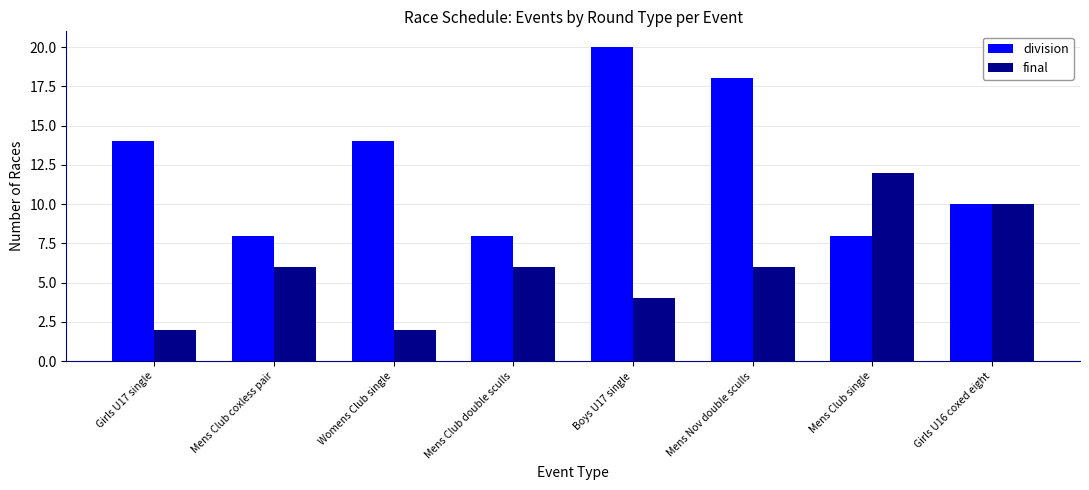

How many distinct data groups are displayed?

2